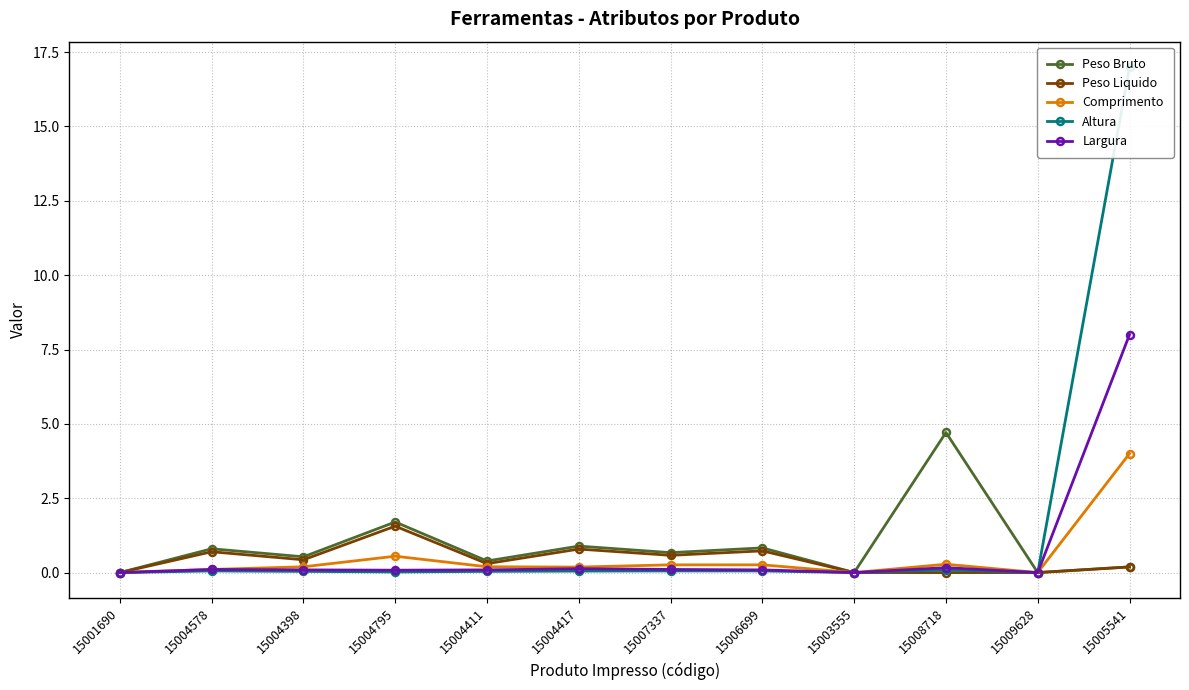

True or false: Comprimento has more than 0 points higher than both neighbors.

True